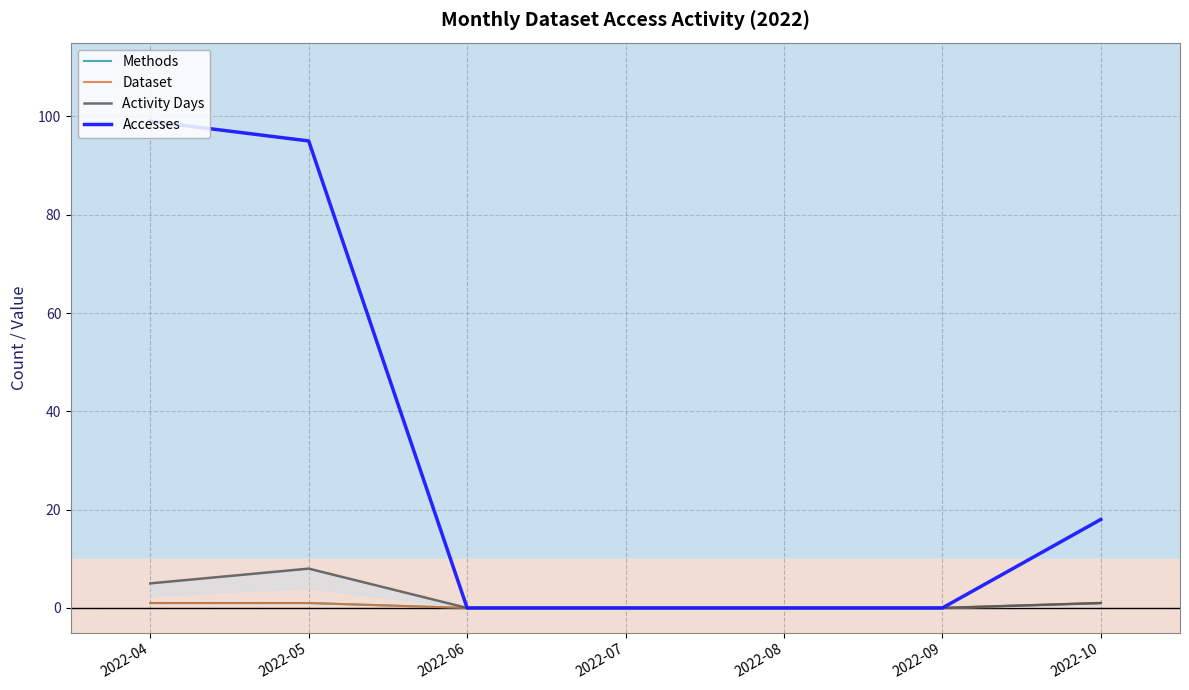

What are all the series names shown in the legend?

Methods, Dataset, Activity Days, Accesses